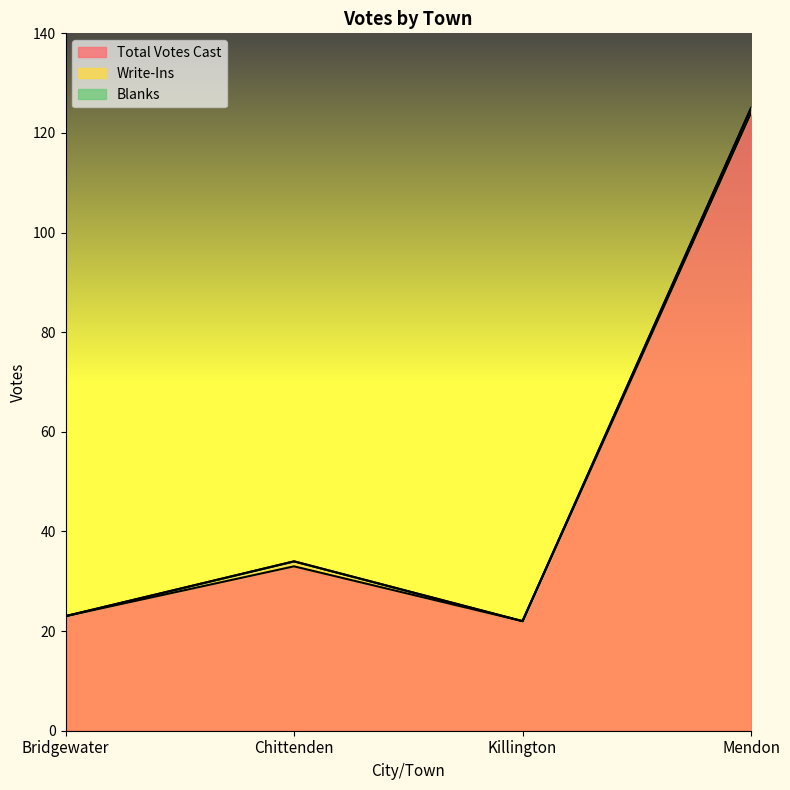

True or false: Total Votes Cast and Blanks intersect in this chart.

False